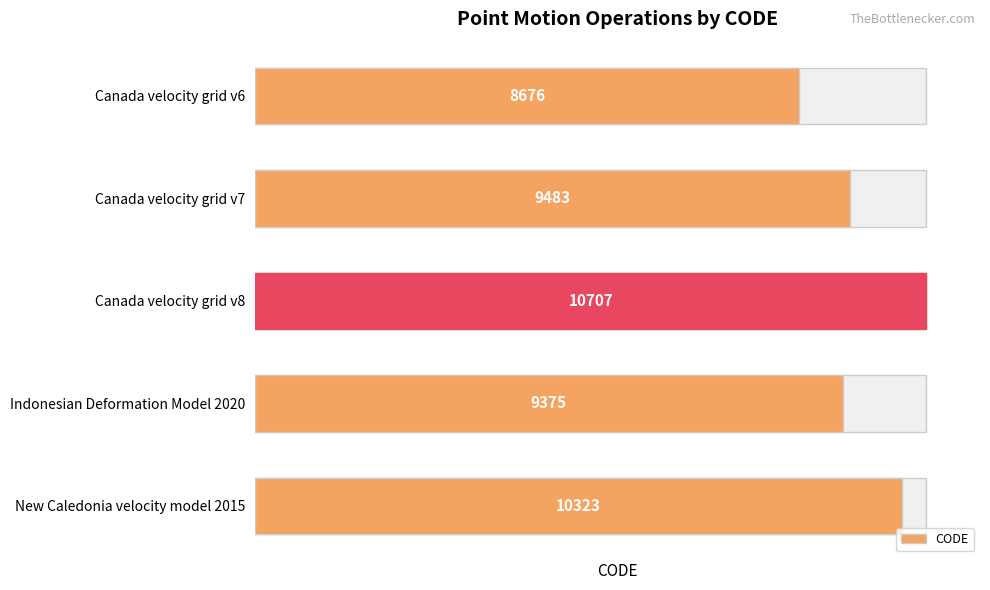

What is the ratio of the value at Canada velocity grid v6 to the value at Canada velocity grid v7?

0.9